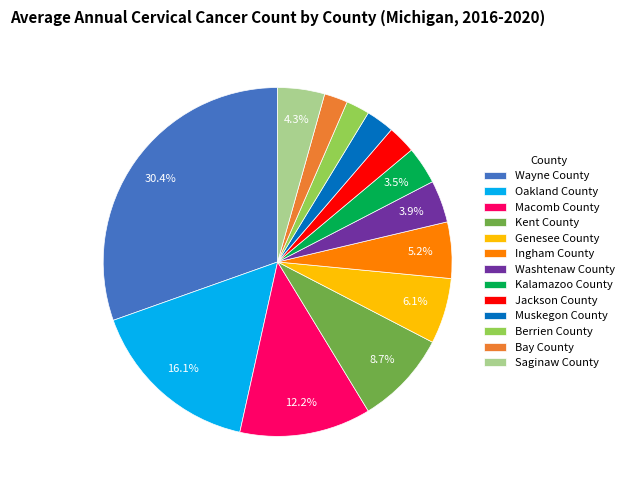

What portion of the pie excludes Saginaw County?

95.7%